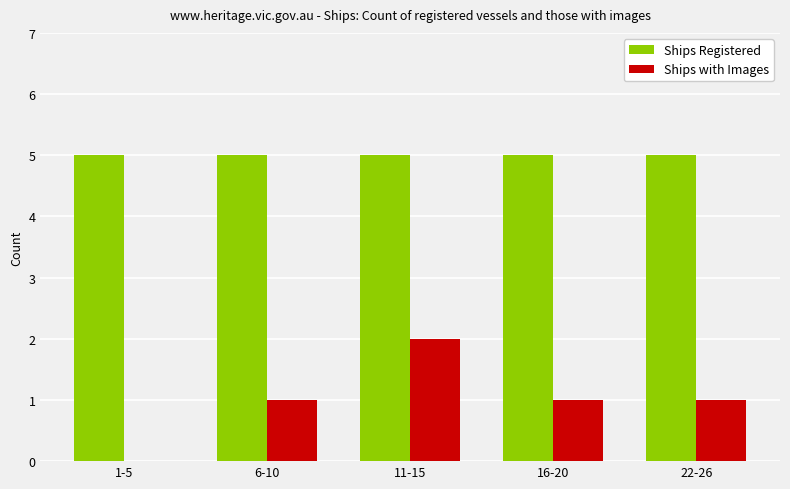

What is the highest value of the Ships Registered series?

5